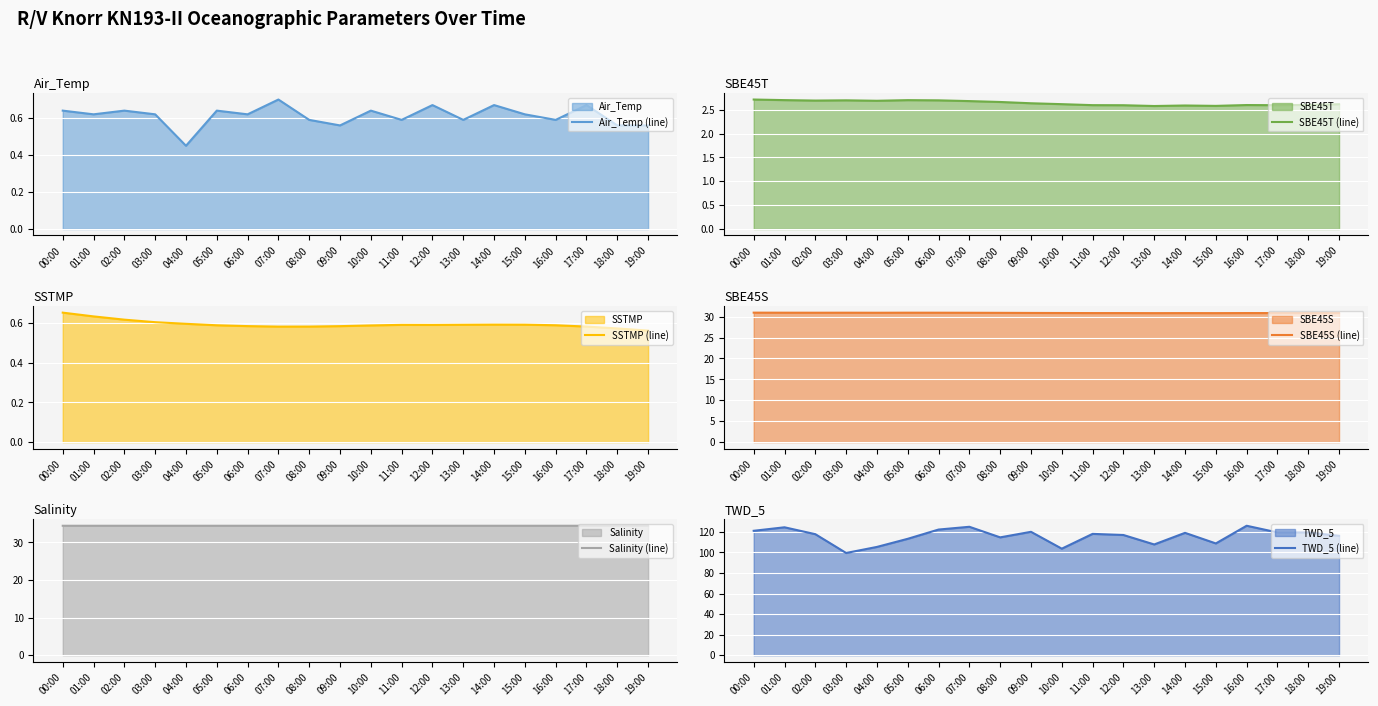

In SSTMP (line), how many points are lower than both neighbors (excluding endpoints)?

2